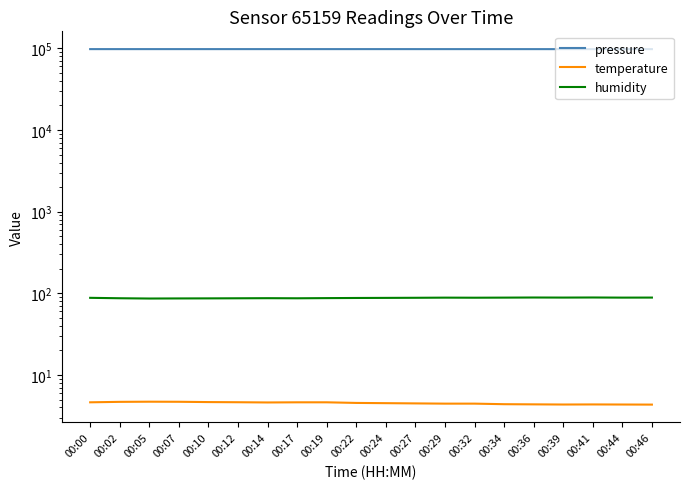

True or false: pressure and temperature cross at least once.

False